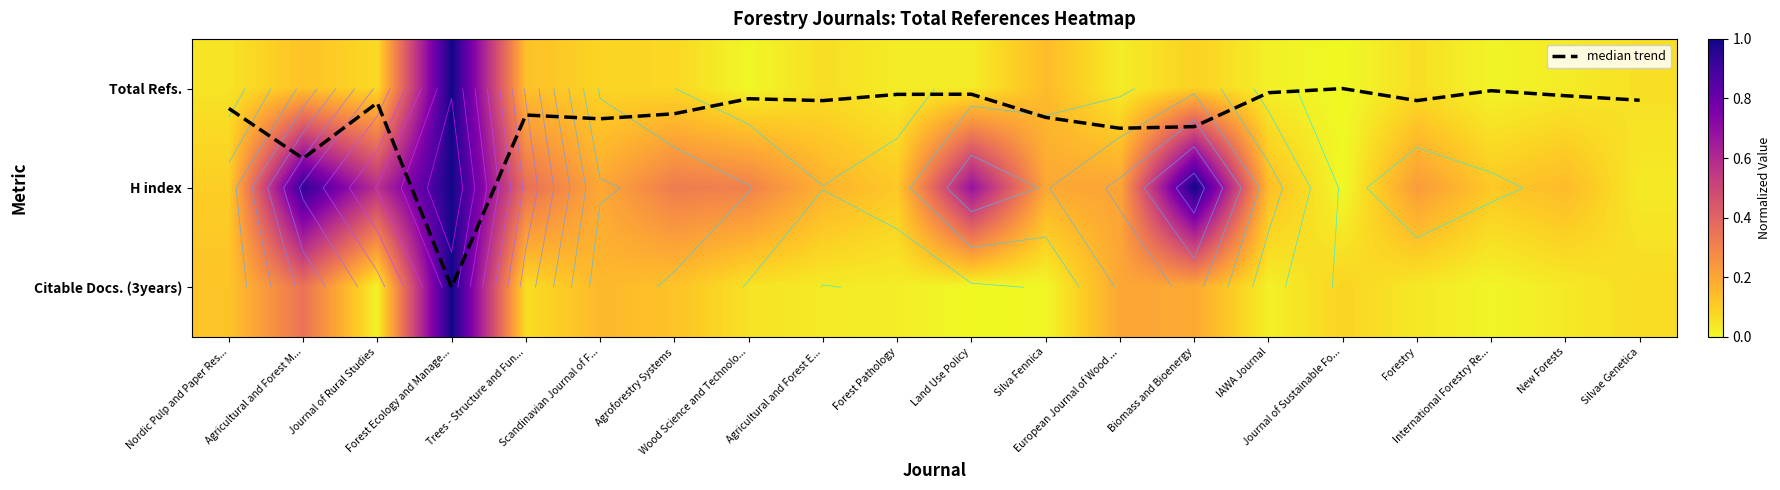

Is it true that H index equals 0.0 at Silvae Genetica?

True